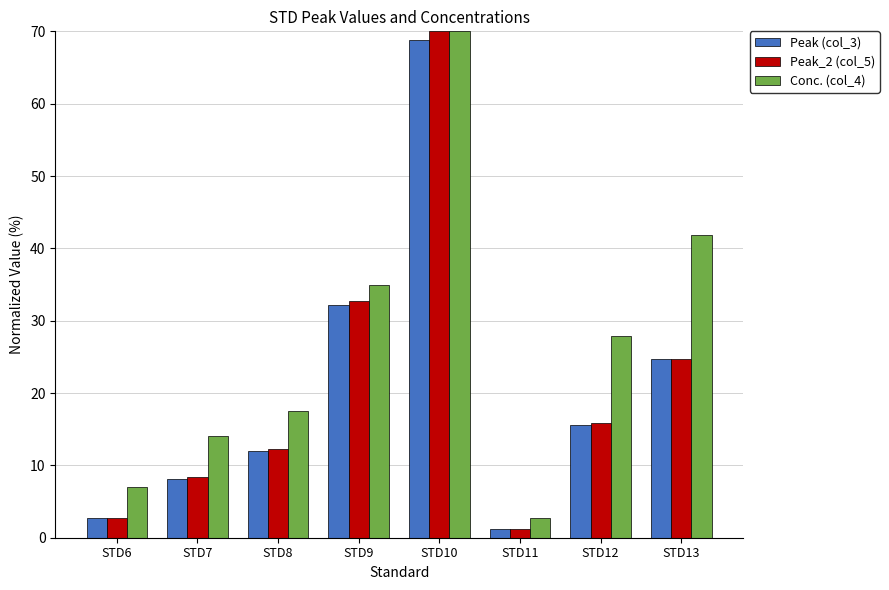

How many categories are shown in the chart?

8